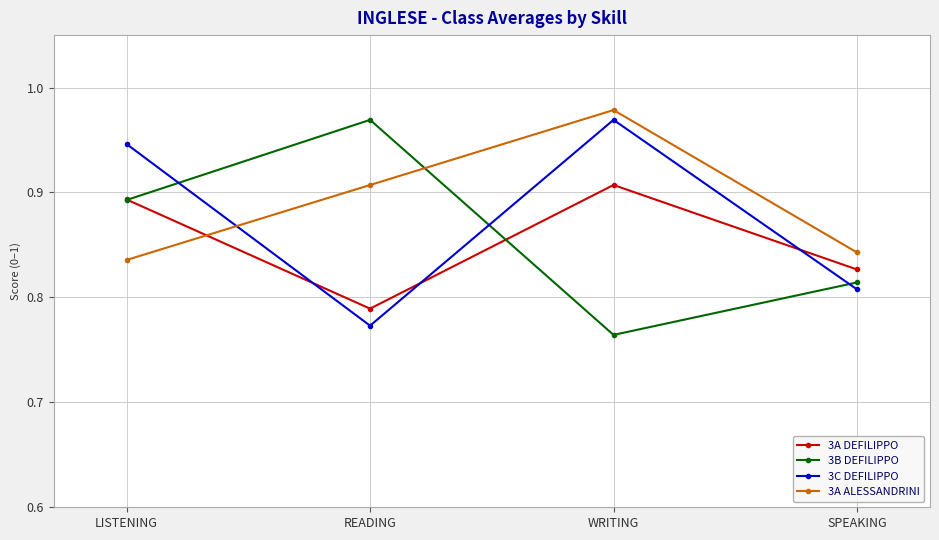

The 3C DEFILIPPO series shows 1.1 at SPEAKING. True or false?

False